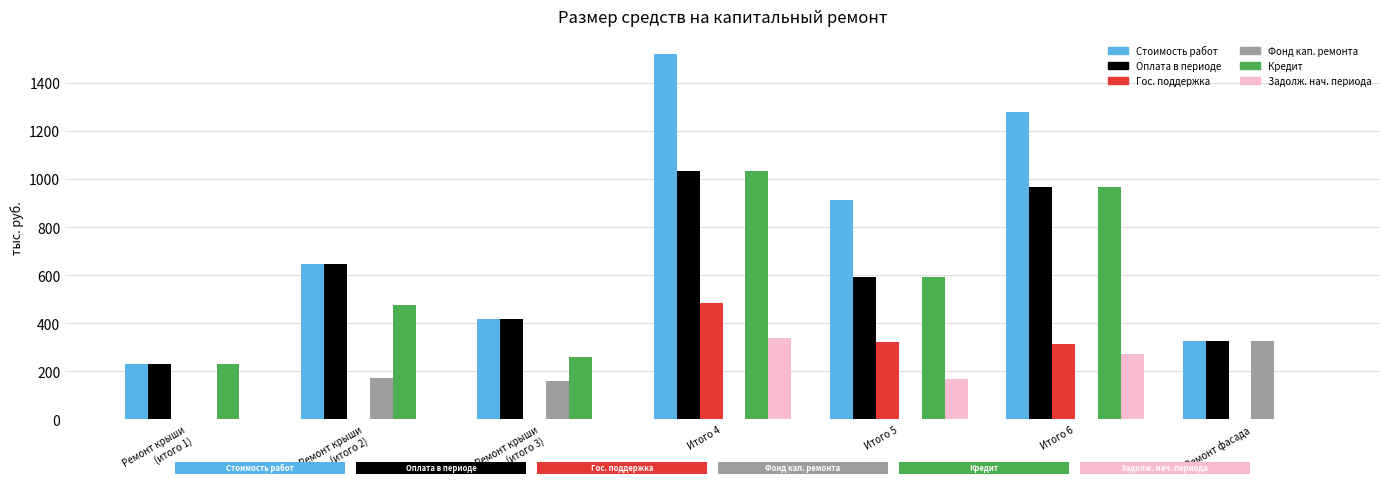

Are the bars horizontal?

No